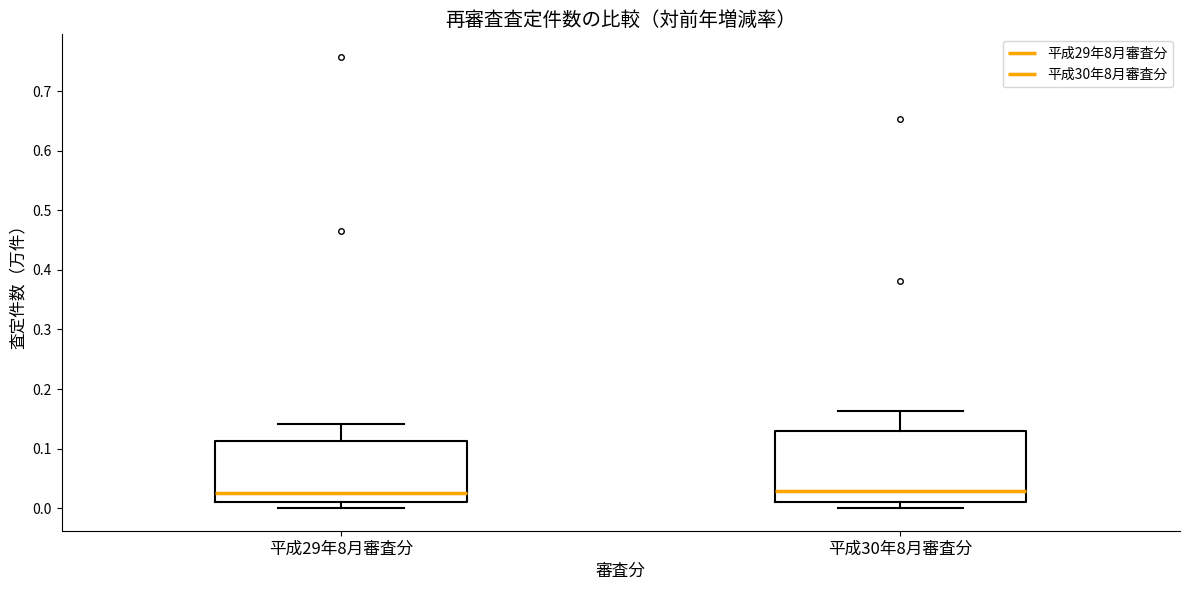

Which box is the tallest, from its lower edge to its upper edge?

平成30年8月審査分